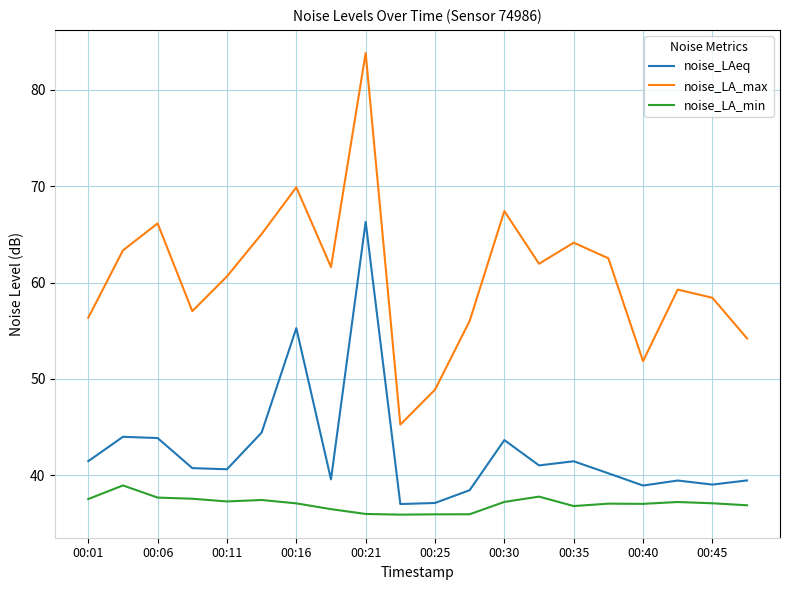

What is the highest value of the noise_LAeq series?

66.3